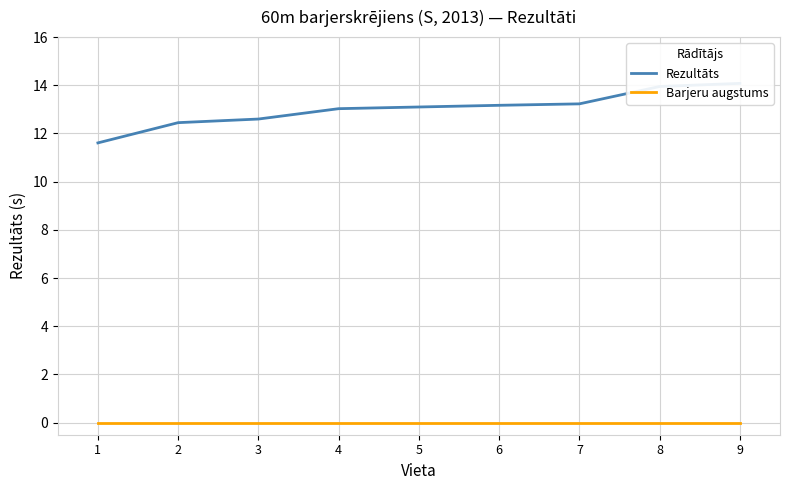

The Rezultāts series shows 8.7 at 3. True or false?

False